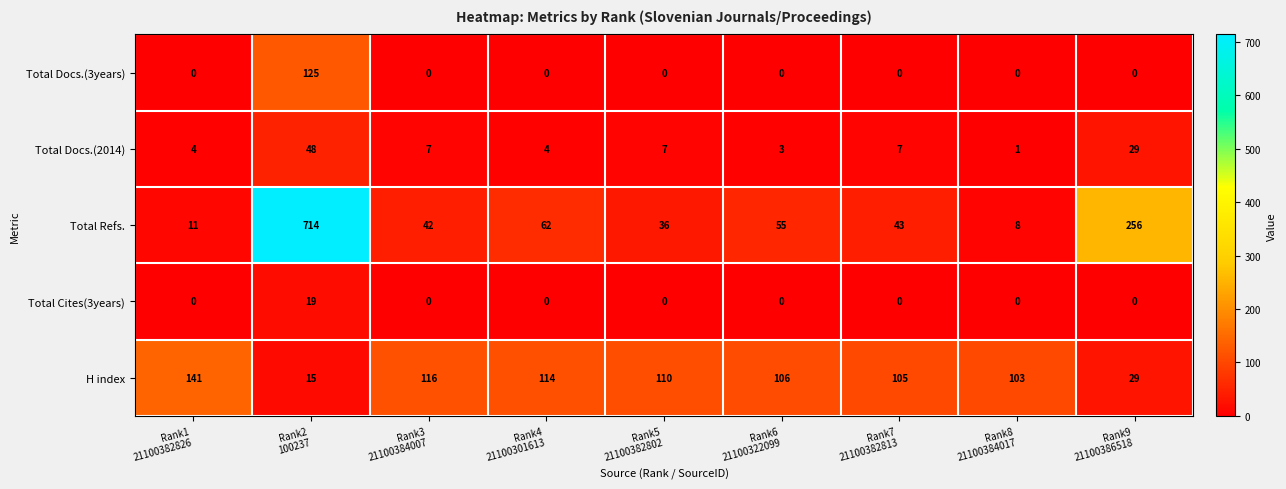

Which series has the largest total across all categories?

Total Refs.